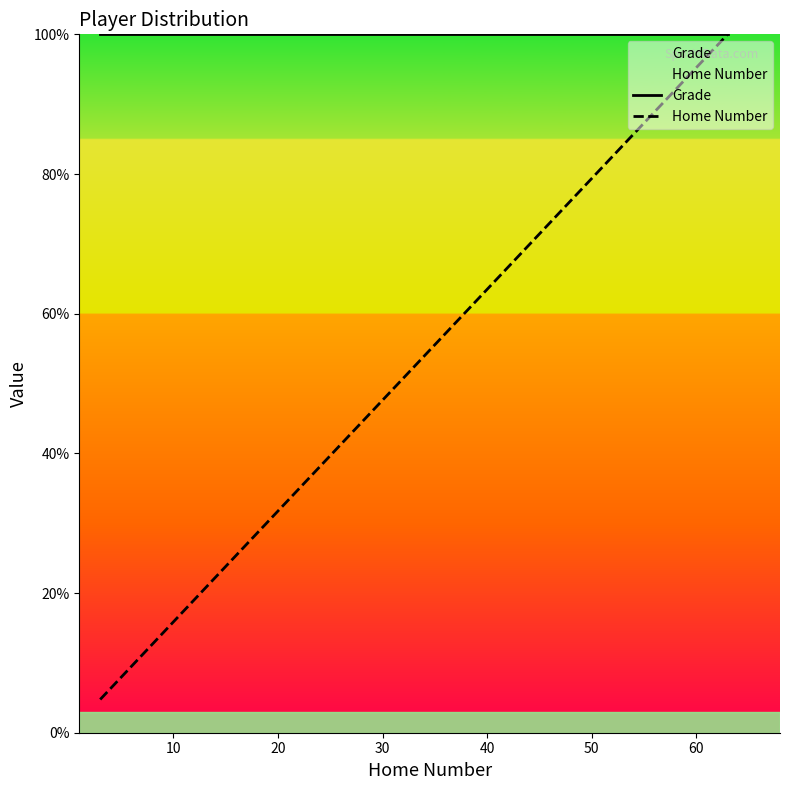

Which series has the largest total across all categories?

Grade